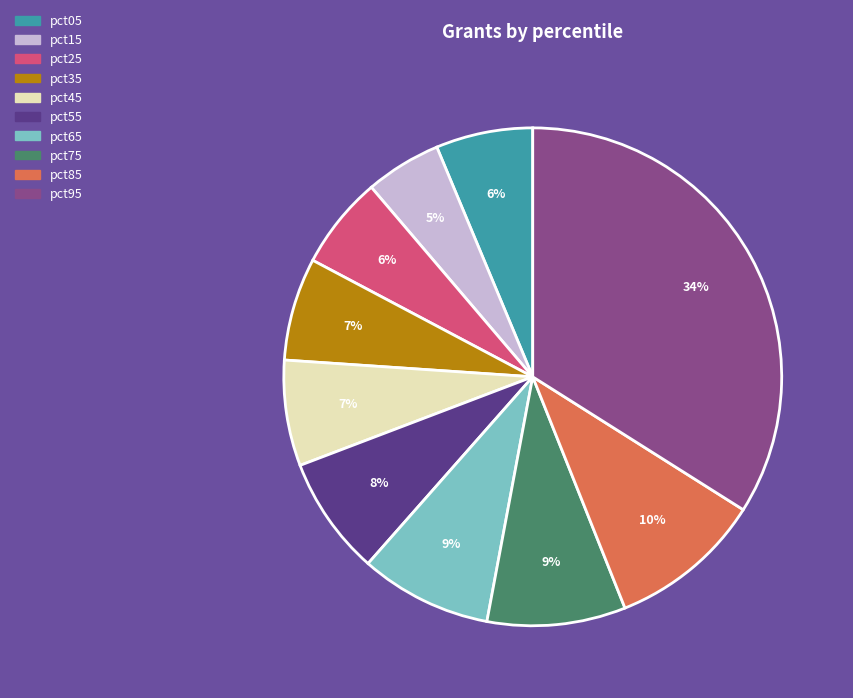

Does any single category account for the majority?

No